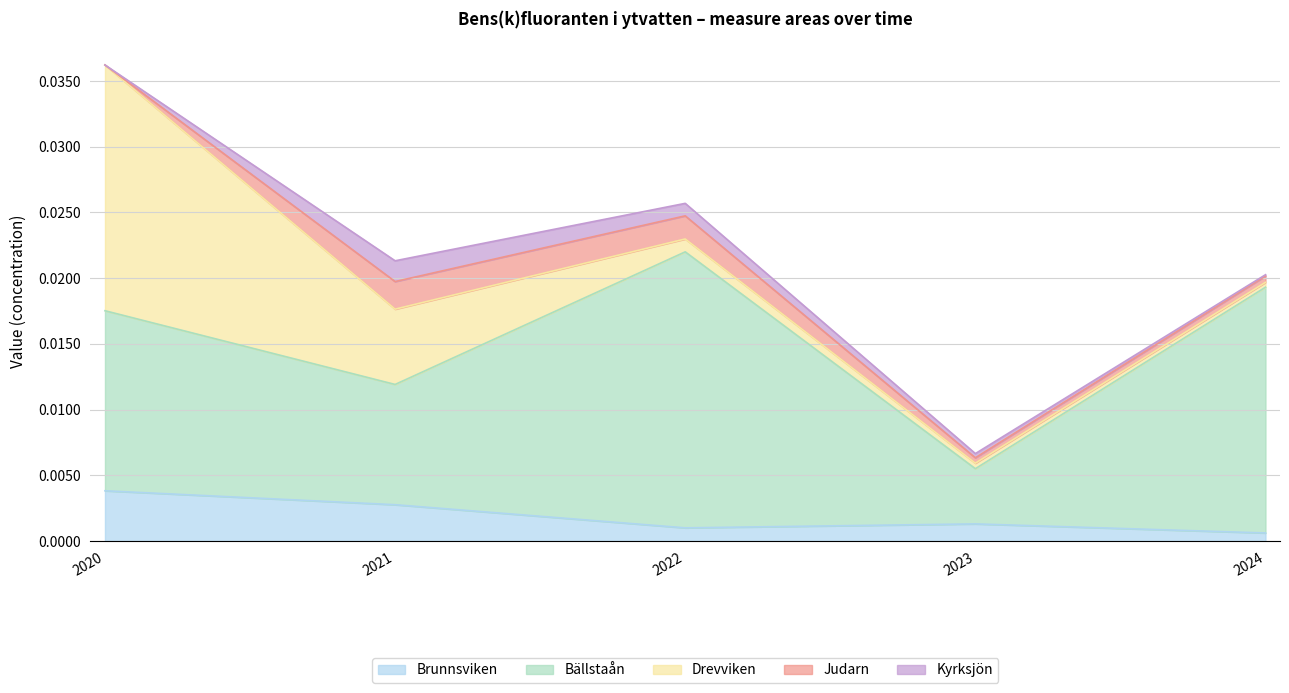

How many data points in Judarn are above 0?

4